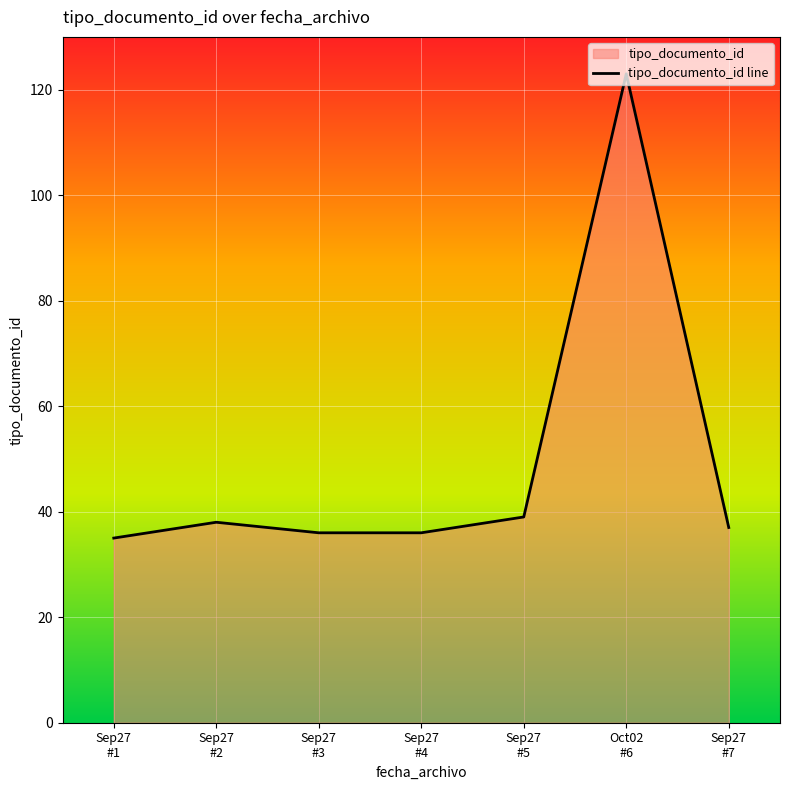

What is the difference between the maximum and minimum values?

88